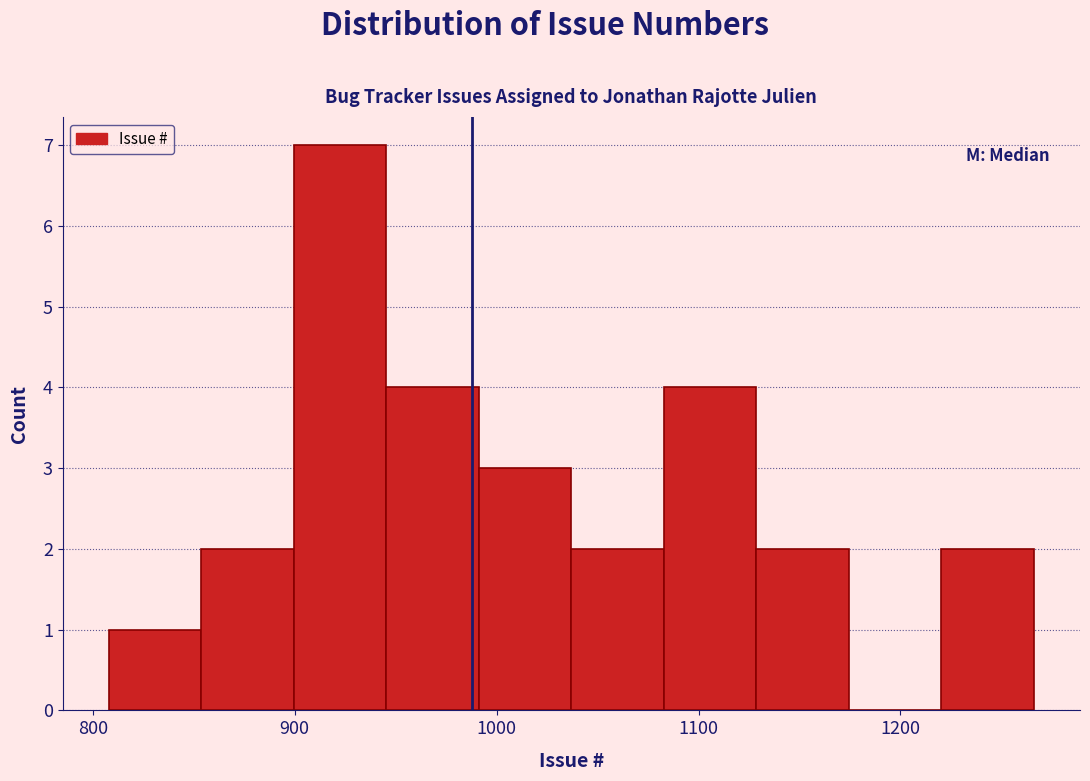

Over which range of the x-axis is the bar tallest?

900 to 950